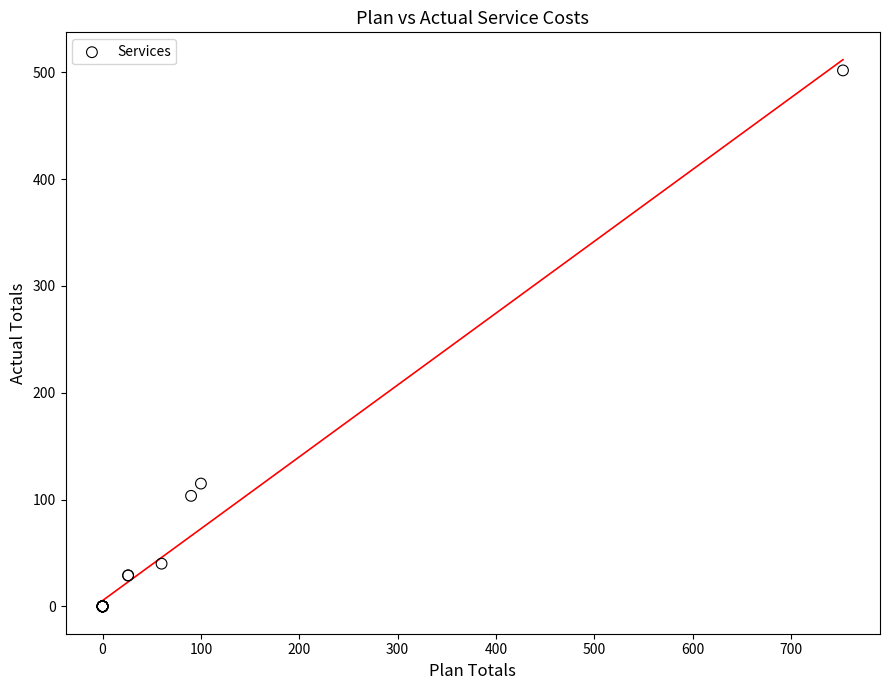

What Y value in the scatter plot is closest to 250?

115.0